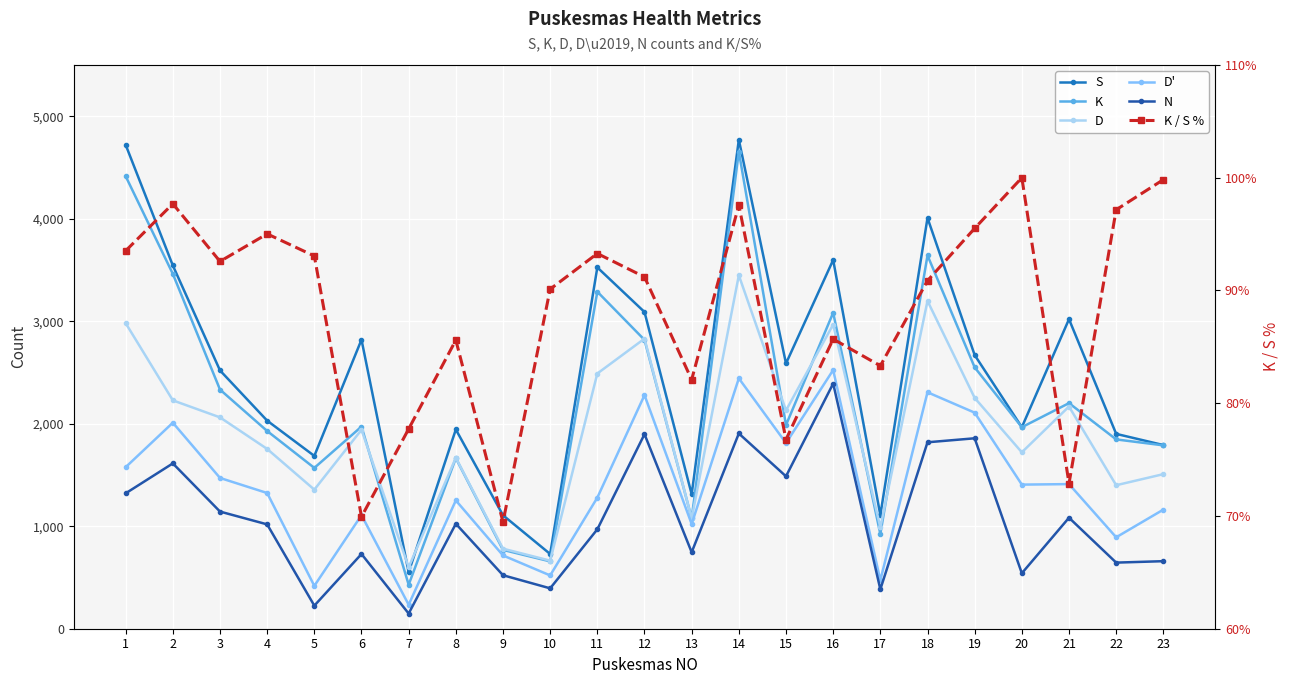

Is it true that D equals 3425.9 at 19?

False